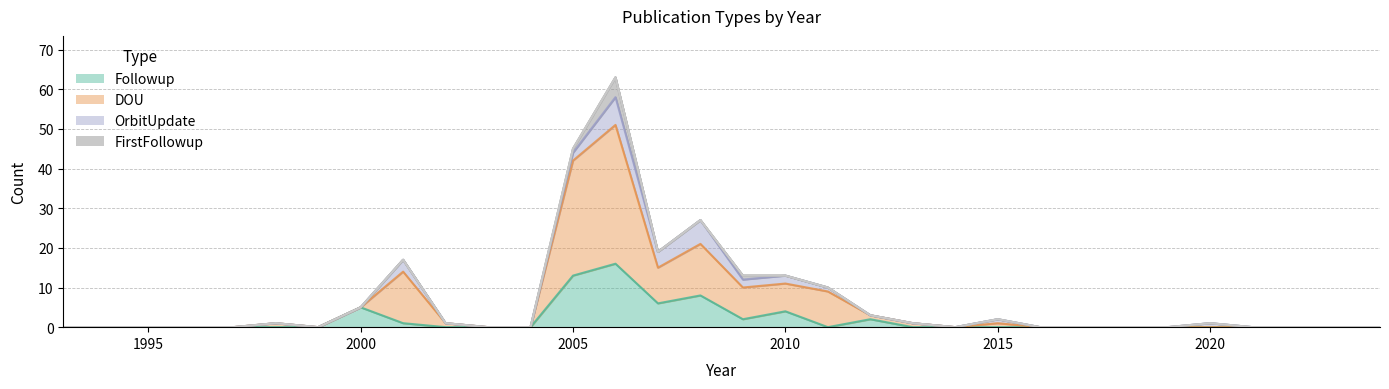

Which series has the largest range (max minus min)?

DOU